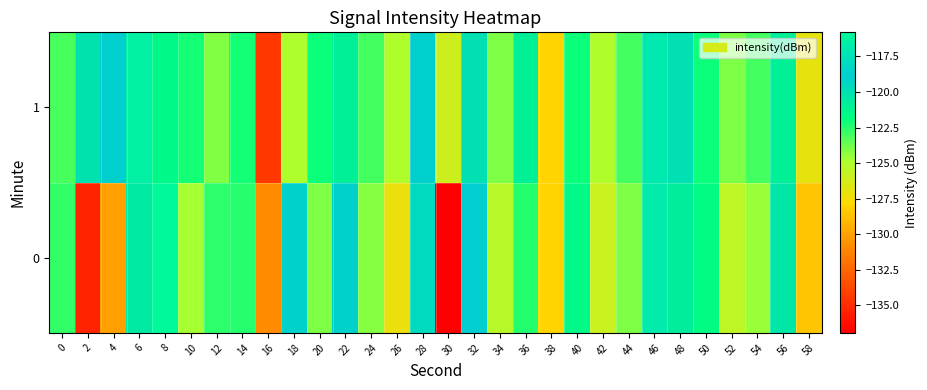

Rank the series by their average value, from lowest to highest.

0, 1